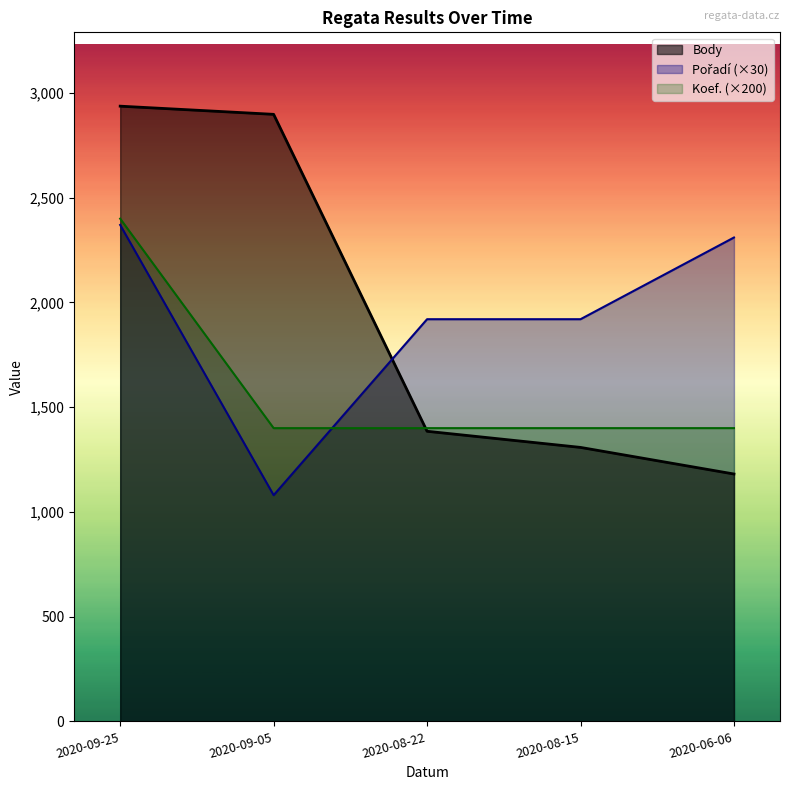

At which category is the sum across all series the highest?

2020-09-25